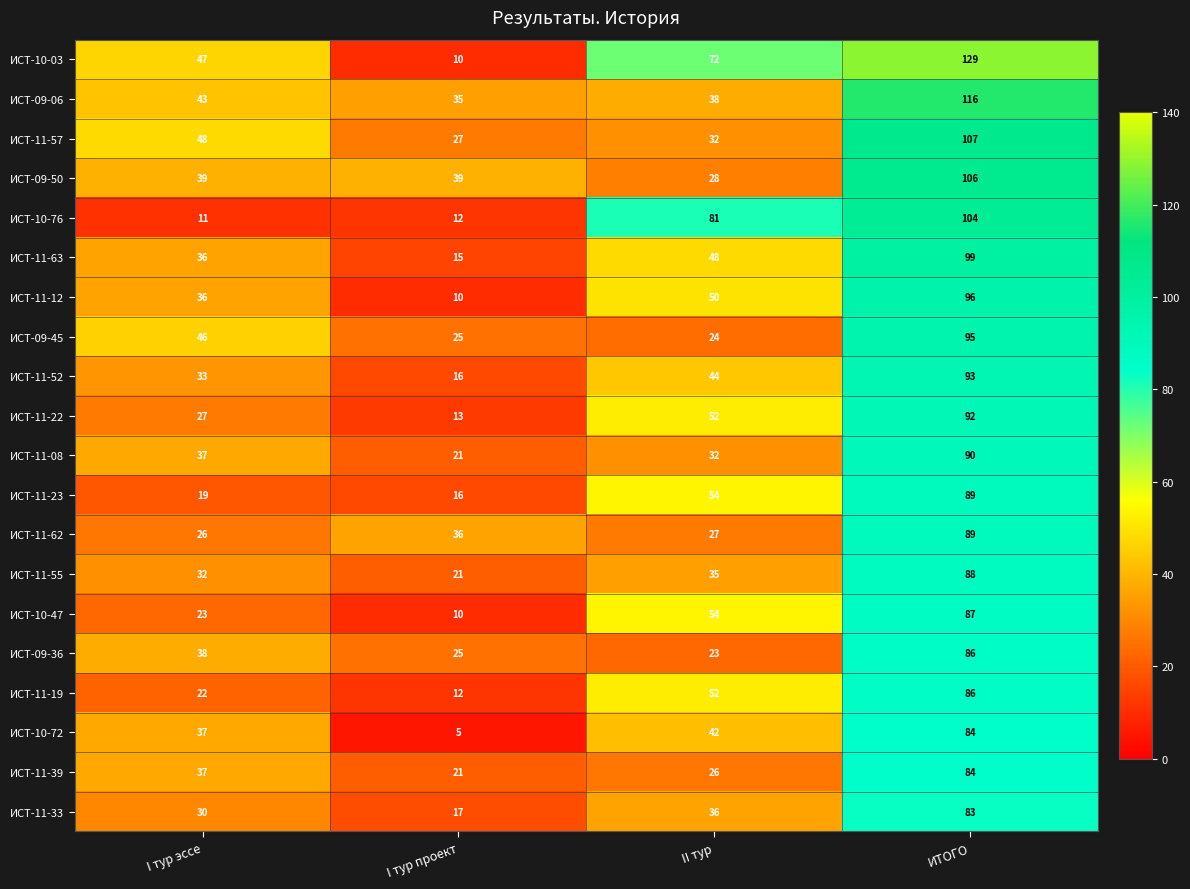

Between I тур эссе and ИТОГО, which series saw the biggest shift?

ИСТ-10-76